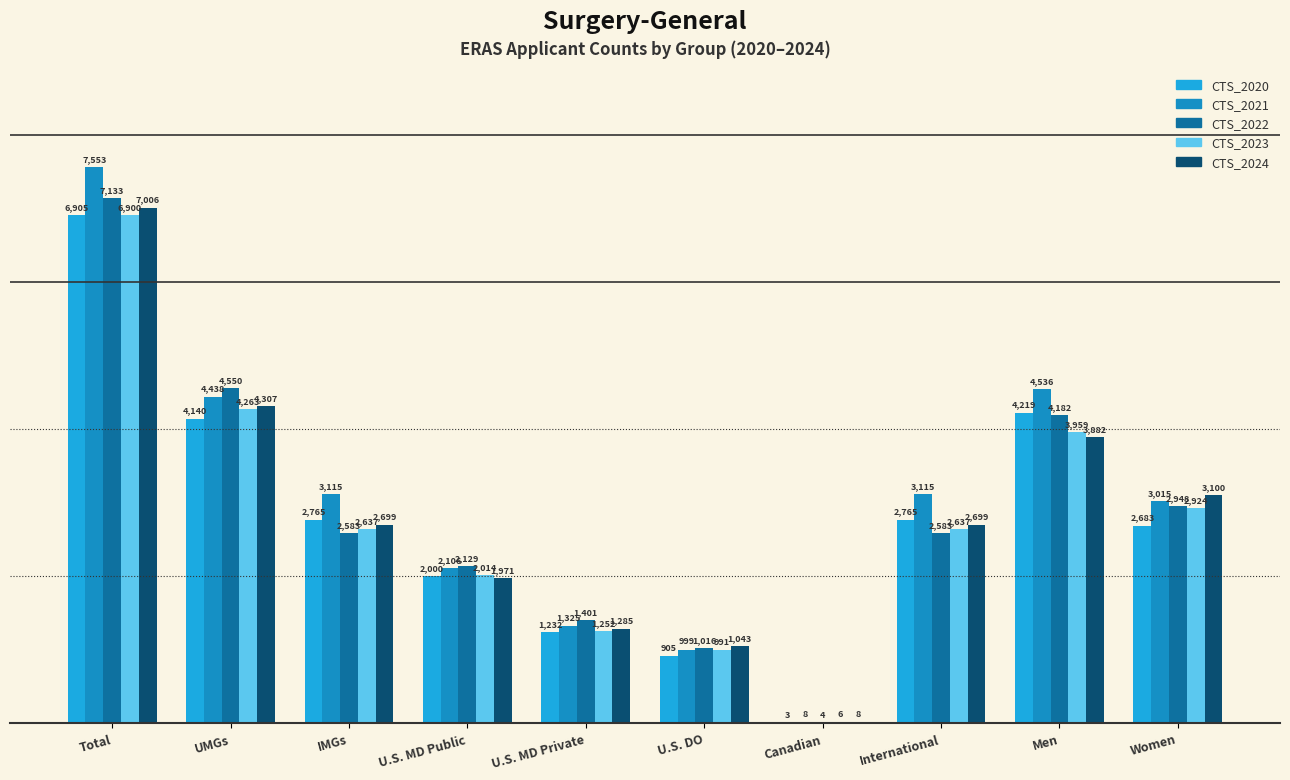

What is the average value of the CTS_2022 series?

2853